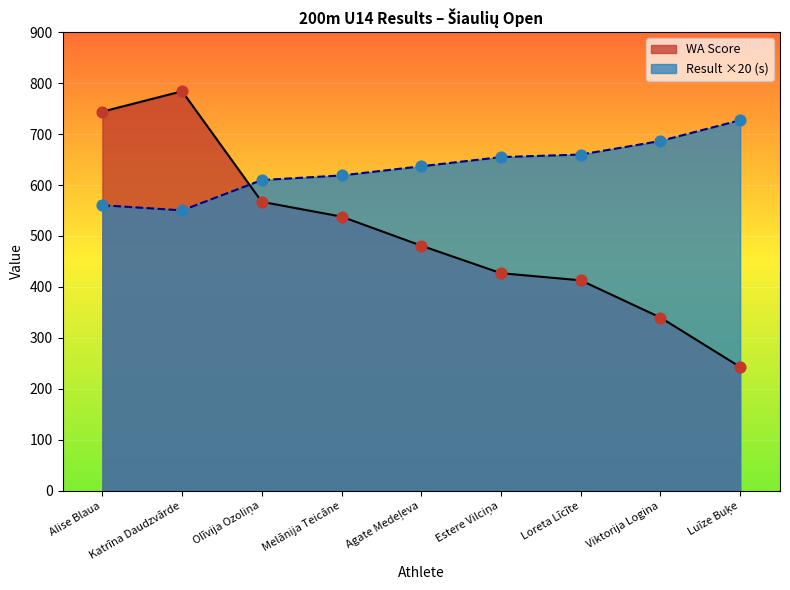

What are all the series names shown in the legend?

WA Score, Result ×20 (s)